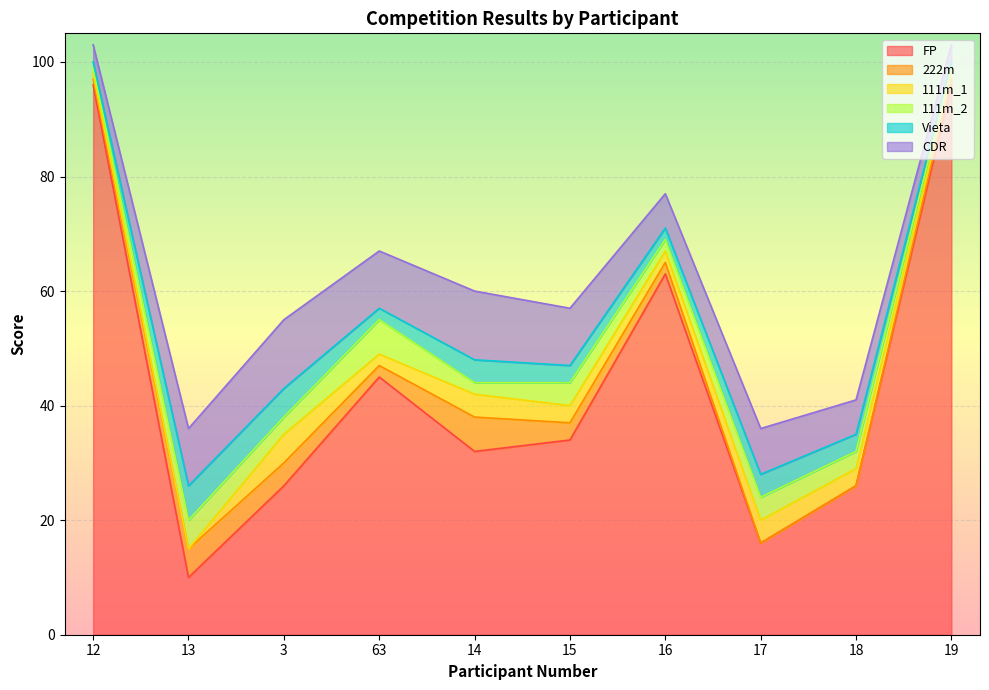

The FP series shows 45 at 63. True or false?

True